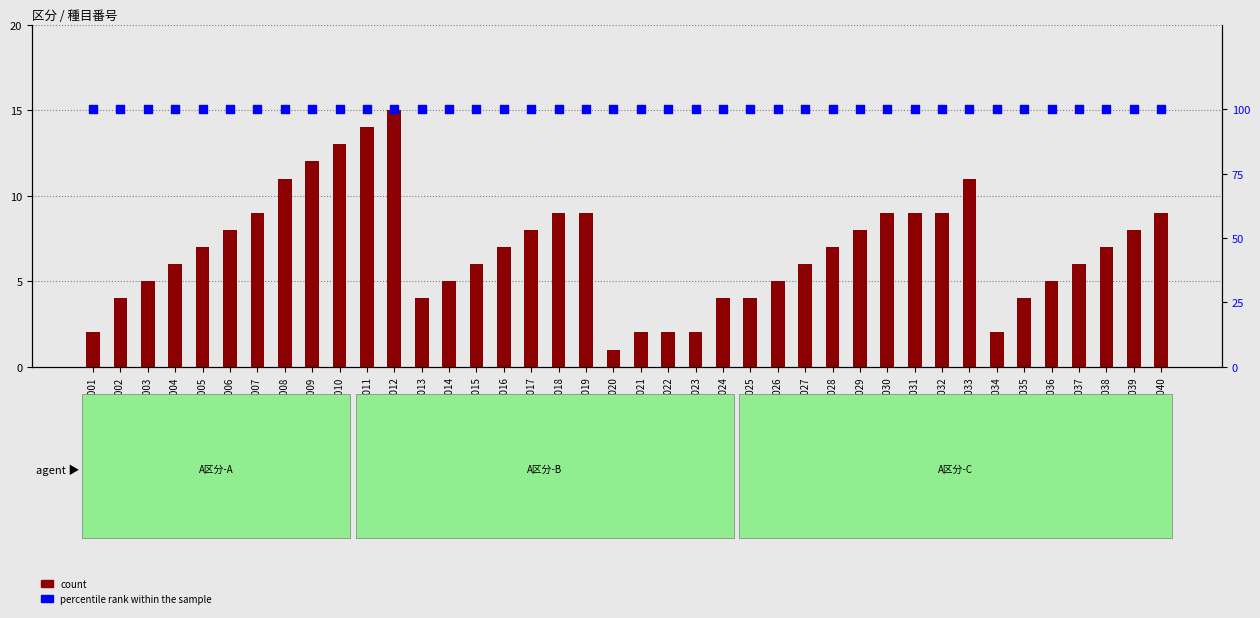

Which series contains the highest Y value?

percentile rank within the sample